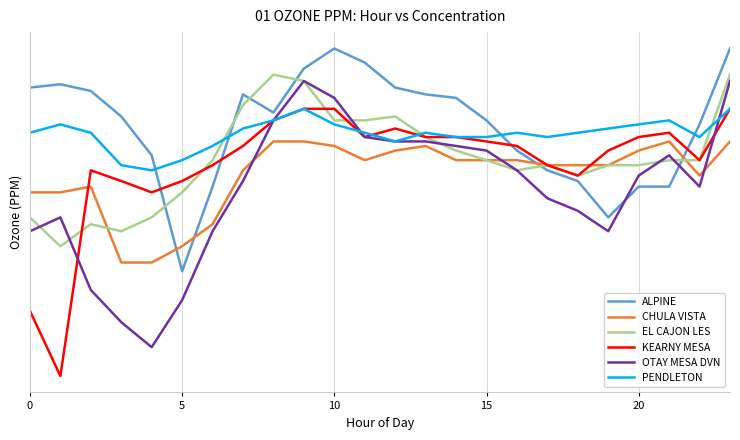

True or false: KEARNY MESA has more than 0 interior local peaks.

True